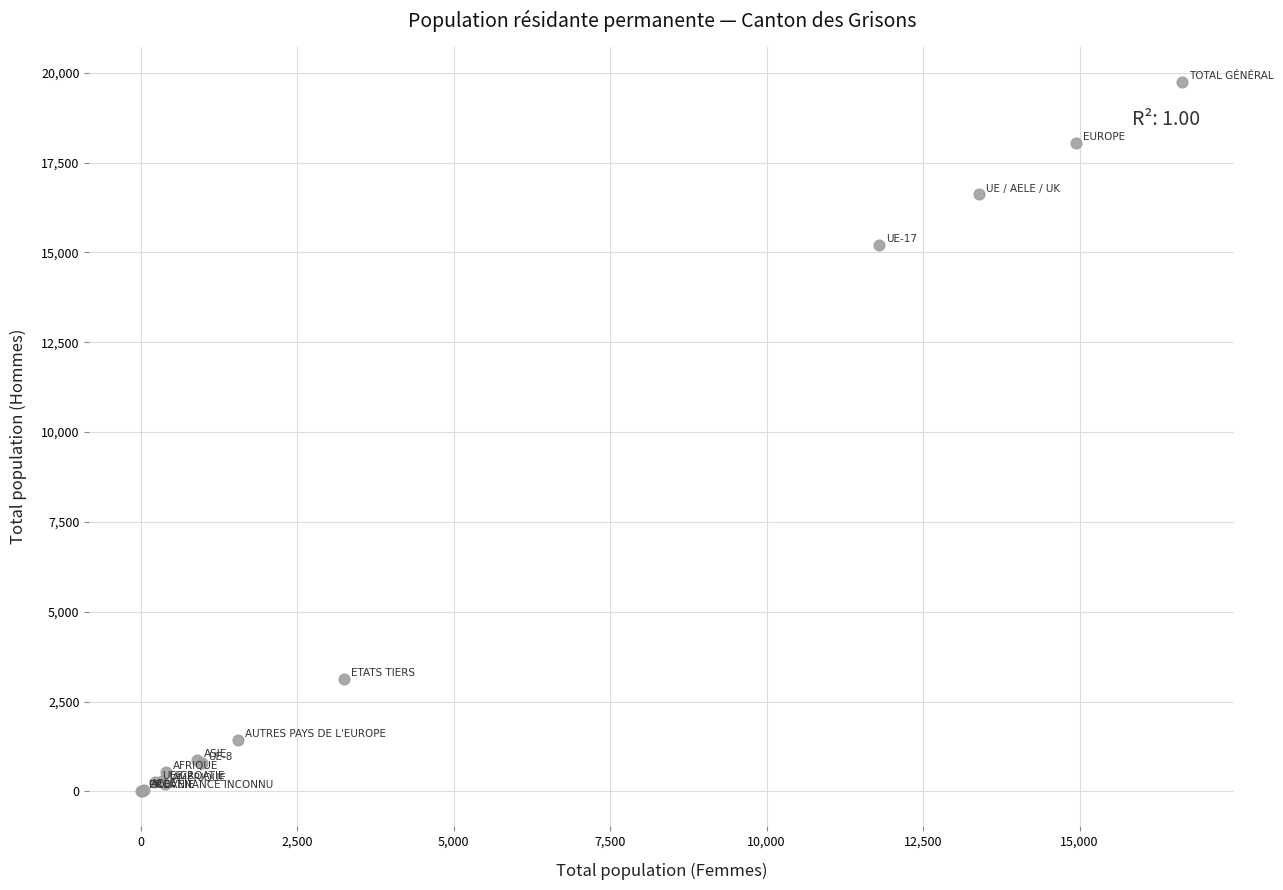

What Y value in the scatter plot is closest to 9880?

15213